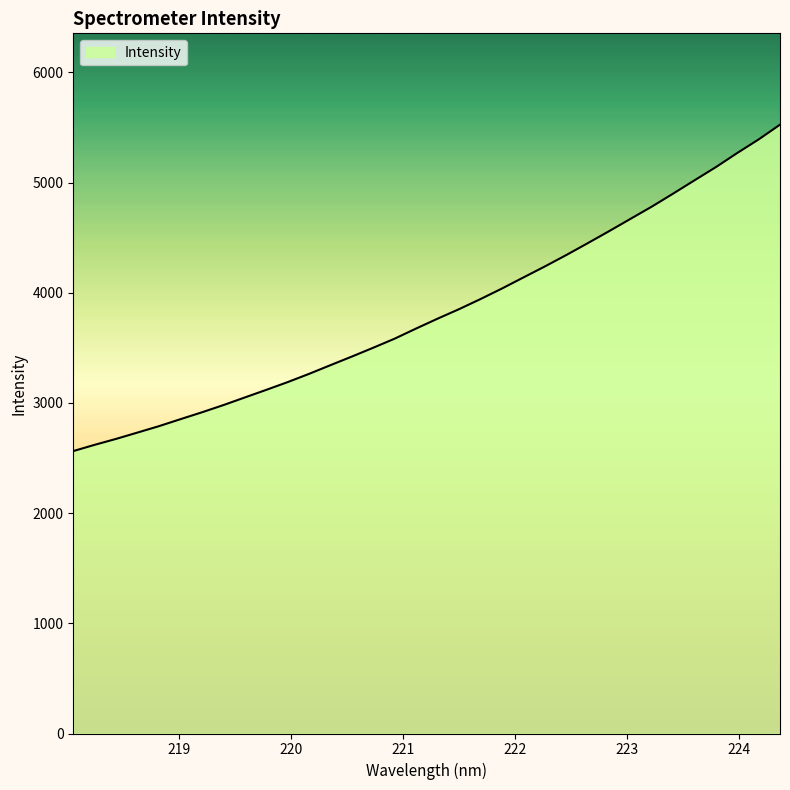

What is the minimum value shown in the chart?

2562.9